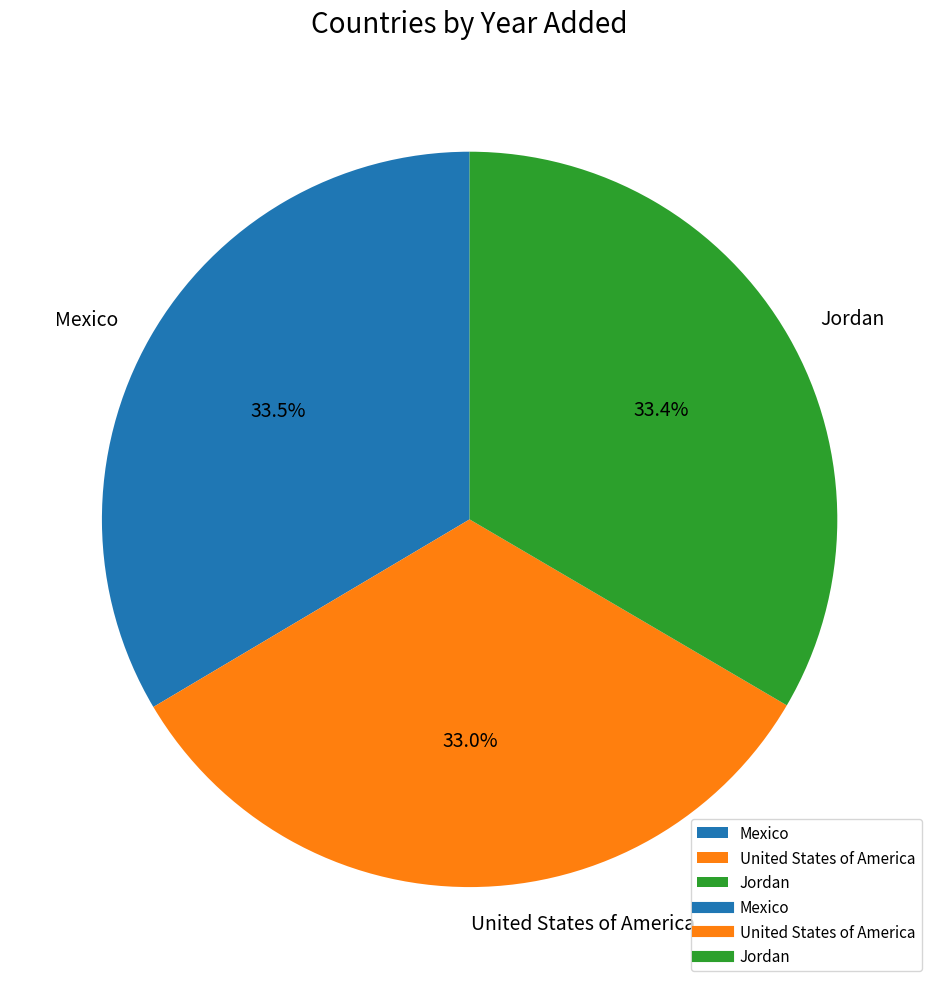

Approximately how many times larger is the value at Mexico compared to Jordan?

1.0